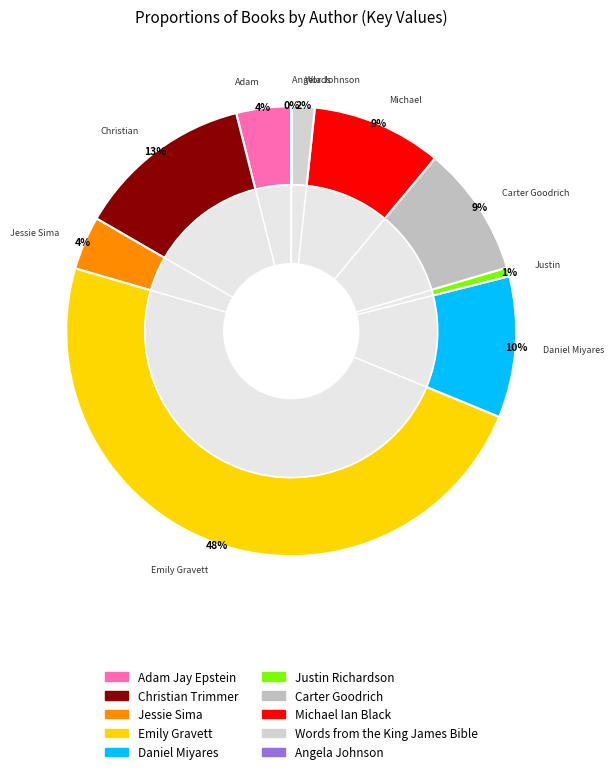

Is there any slice that represents more than half of the pie?

No